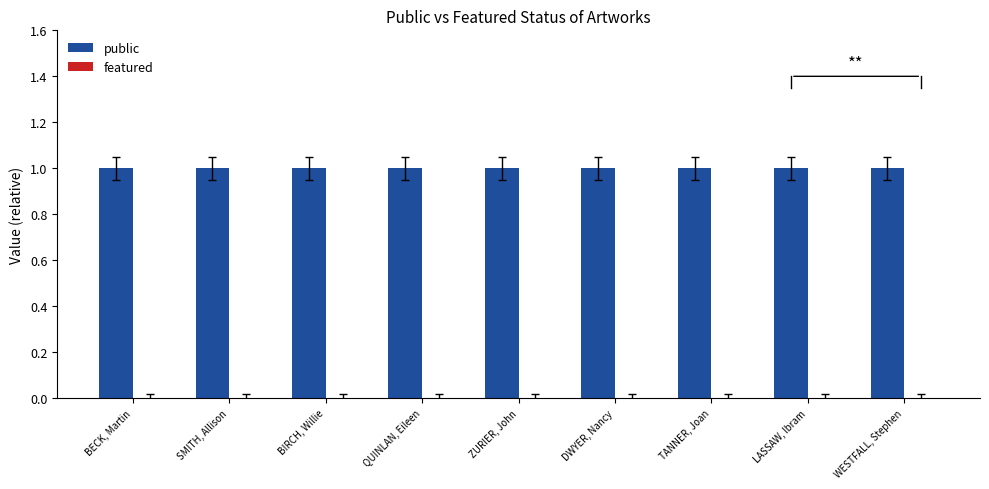

How many distinct data groups are displayed?

2